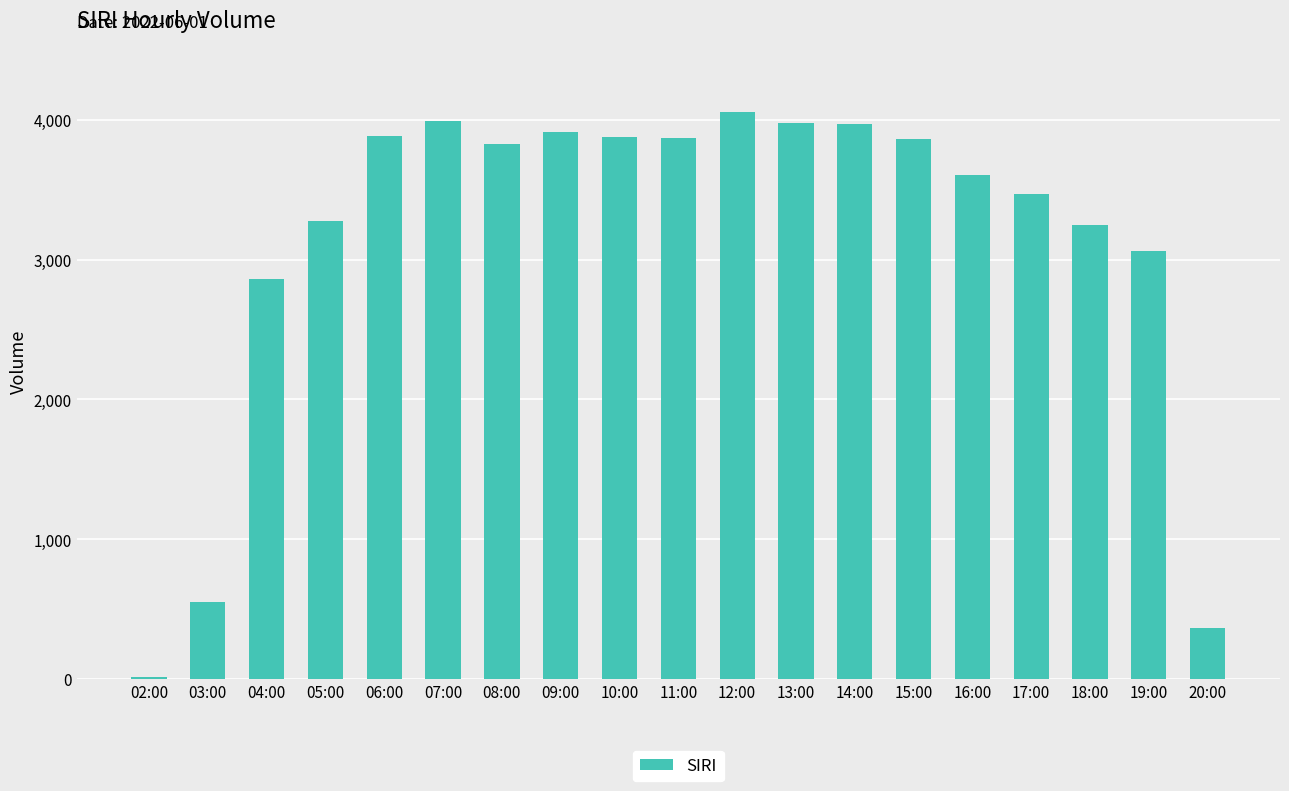

What is the change in value from 14:00 to 18:00?

-726